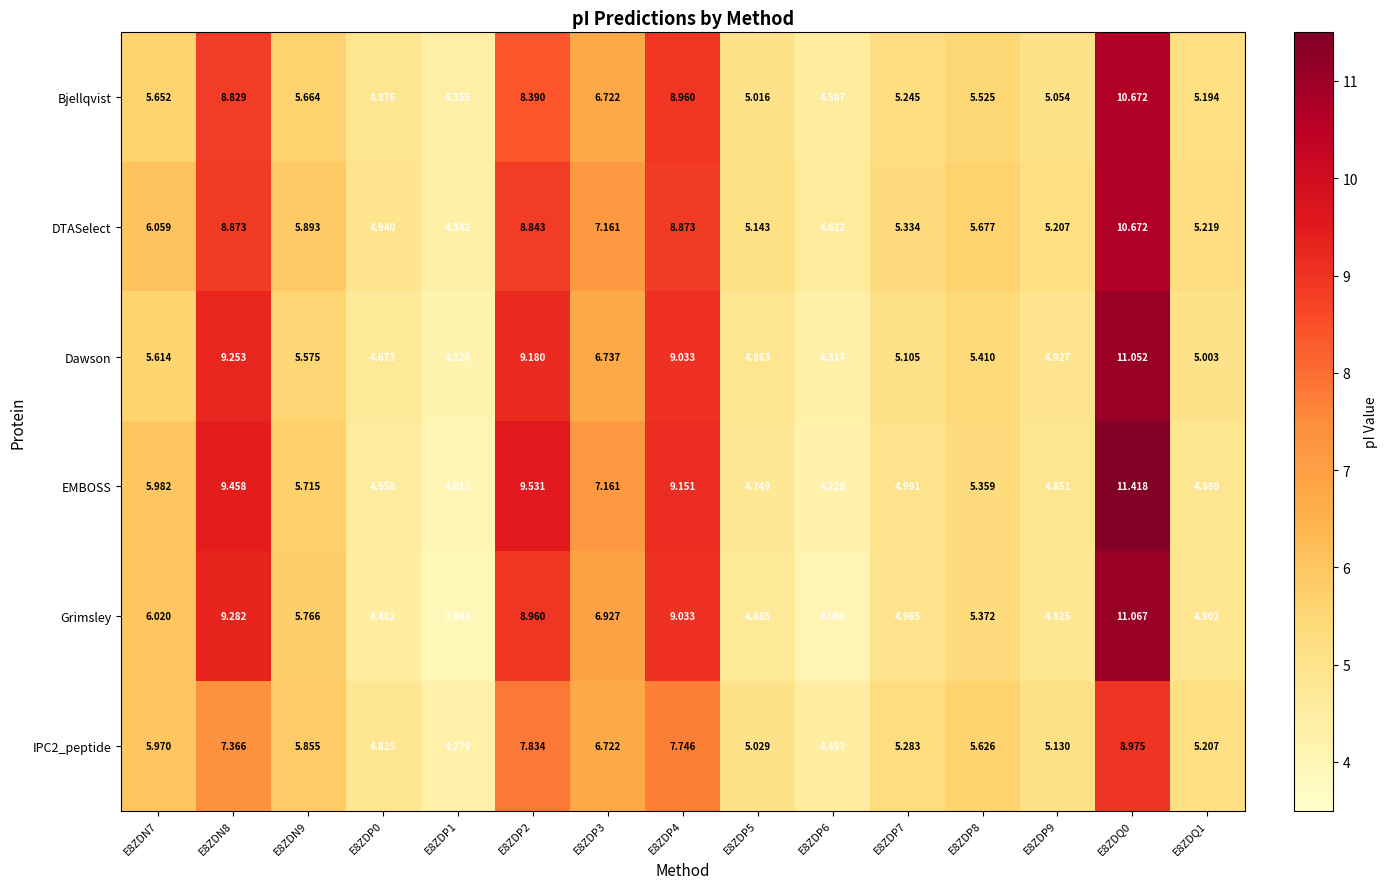

Is the value of DTASelect at E8ZDP3 greater than the value of EMBOSS at E8ZDP2?

No